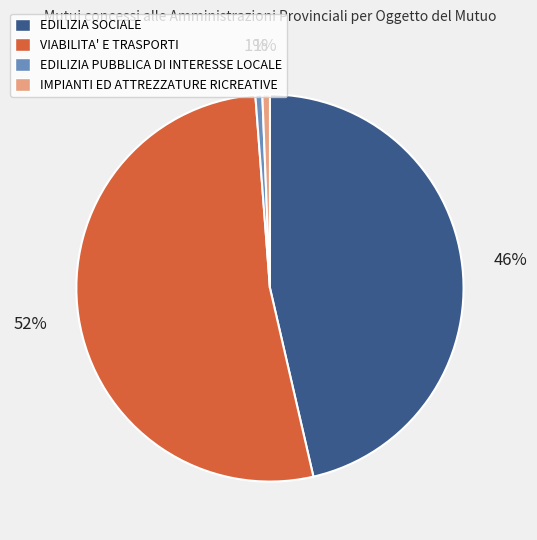

To the nearest percent, what percentage of the pie is EDILIZIA PUBBLICA DI INTERESSE LOCALE?

1%